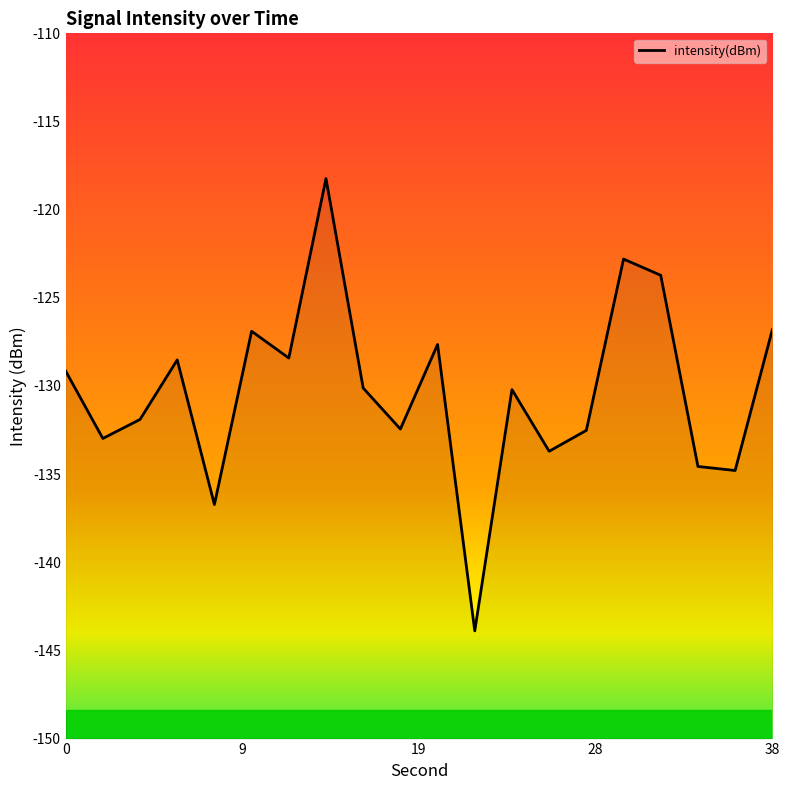

What is the difference between the maximum and minimum values?

25.7